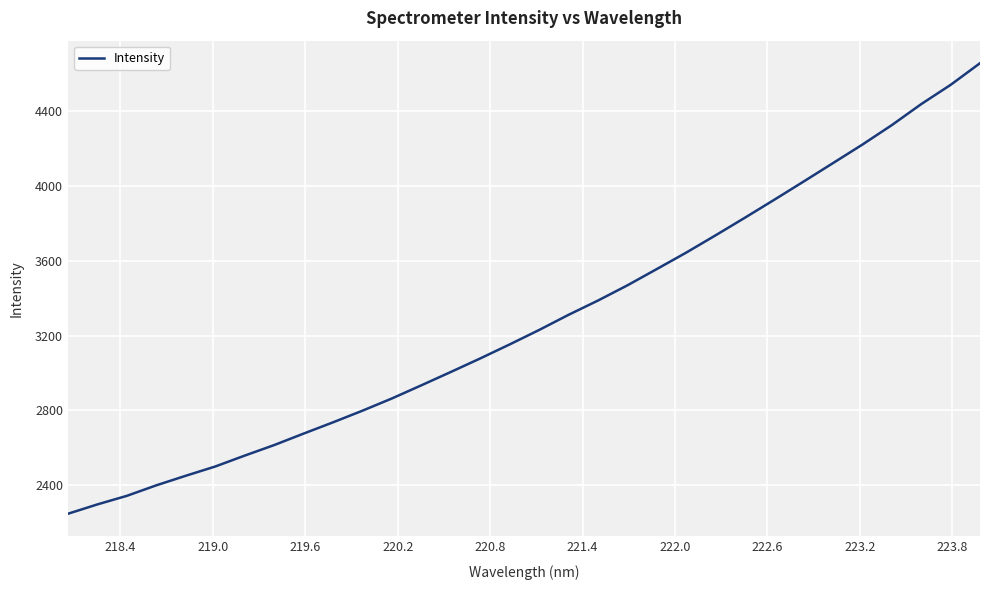

What is the minimum value shown in the chart?

2249.1